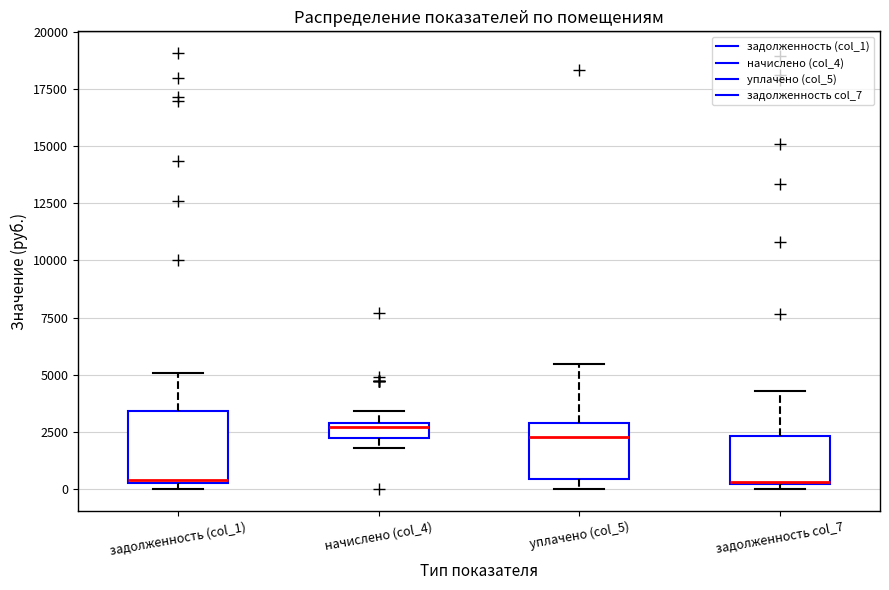

Where is the upper edge of the box for задолженность (col_1) on the y-axis? The values are not printed on the chart, so give them approximately, as read against the axis.

3500